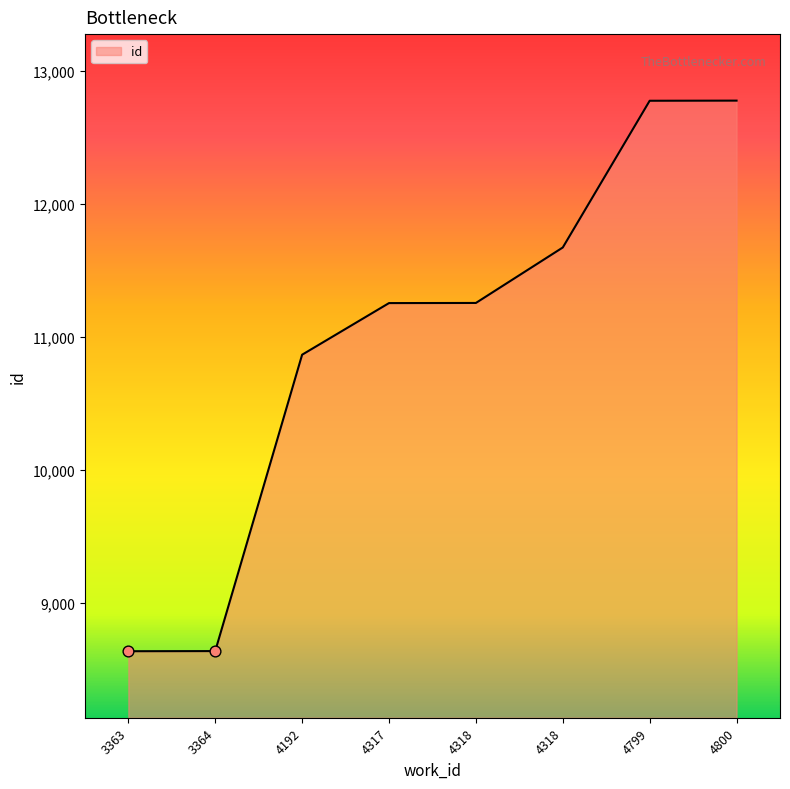

Between 4192 and 3363, which is larger?

4192